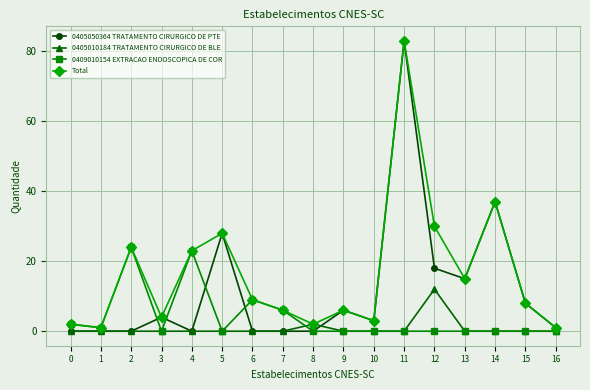

Reading left to right, list all the values displayed in this chart.

0405050364 TRATAMENTO CIRURGICO DE PTE: 0=0	1=0	2=0	3=4	4=0	5=28	6=0	7=0	8=0	9=6	10=3	11=83	12=18	13=15	14=37	15=8	16=1
0405010184 TRATAMENTO CIRURGICO DE BLE: 0=0	1=0	2=0	3=0	4=0	5=0	6=0	7=0	8=2	9=0	10=0	11=0	12=12	13=0	14=0	15=0	16=0
0409010154 EXTRACAO ENDOSCOPICA DE COR: 0=2	1=1	2=24	3=0	4=23	5=0	6=9	7=6	8=0	9=0	10=0	11=0	12=0	13=0	14=0	15=0	16=0
Total: 0=2	1=1	2=24	3=4	4=23	5=28	6=9	7=6	8=2	9=6	10=3	11=83	12=30	13=15	14=37	15=8	16=1